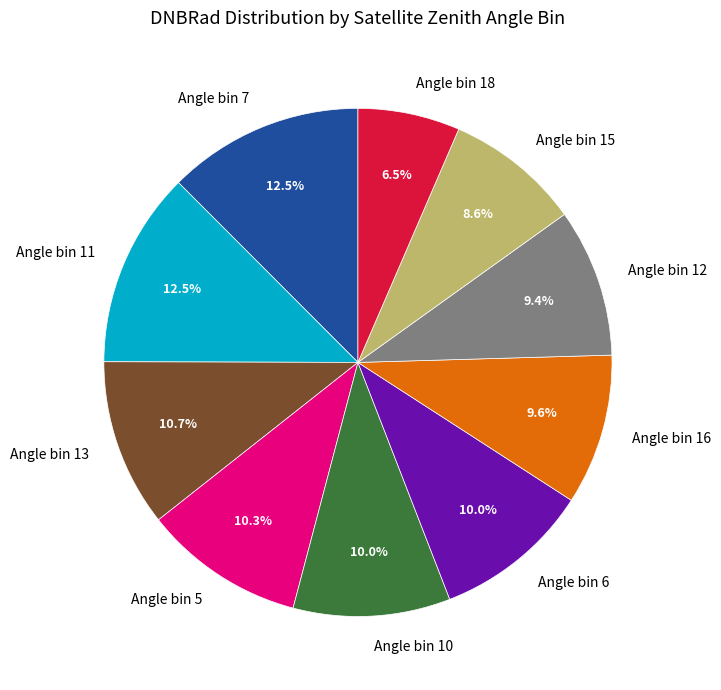

What is the ratio of the value at Angle bin 7 to the value at Angle bin 11?

1.0